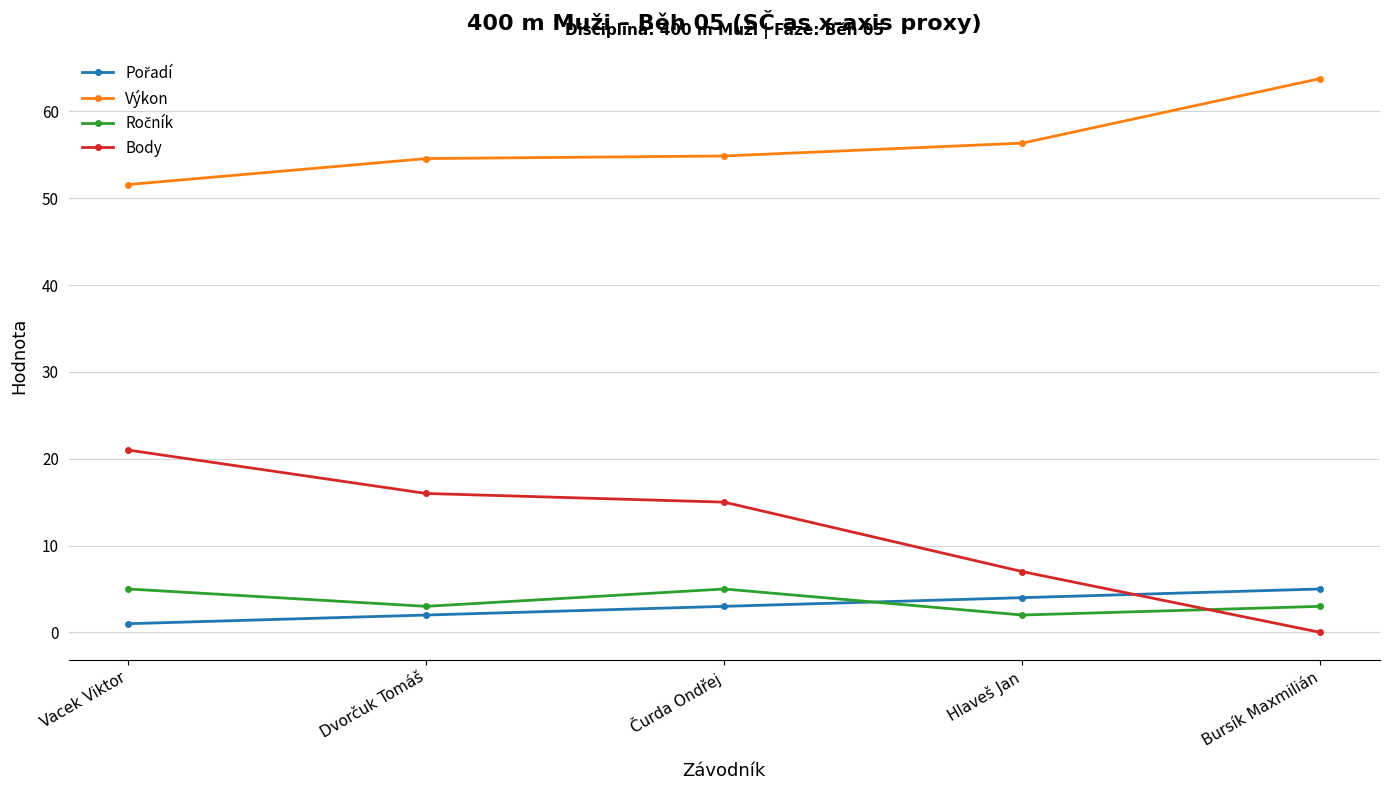

What position from the right is Bursík Maxmilián?

1